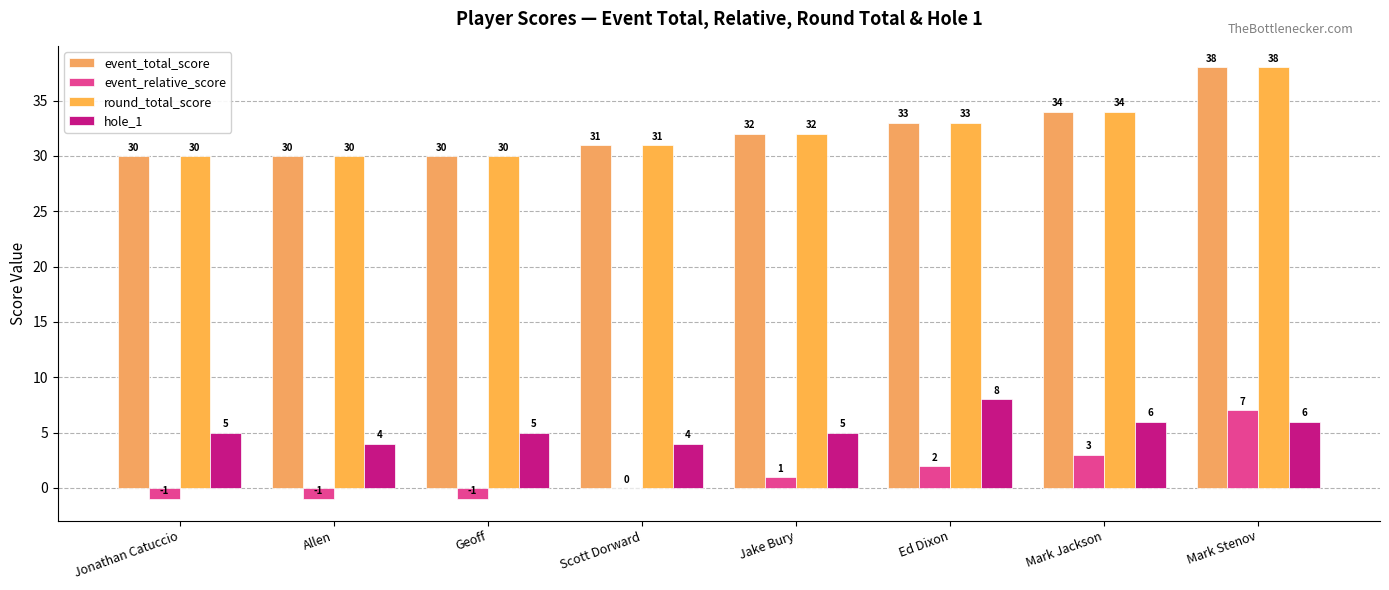

Reading left to right, extract all data points from this chart.

event_total_score: 30	30	30	31	32	33	34	38
event_relative_score: -1	-1	-1	0	1	2	3	7
round_total_score: 30	30	30	31	32	33	34	38
hole_1: 5	4	5	4	5	8	6	6